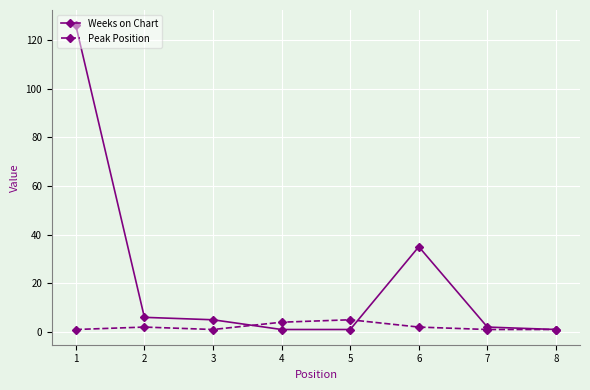

Is it true that Weeks on Chart equals 1 at 4?

True